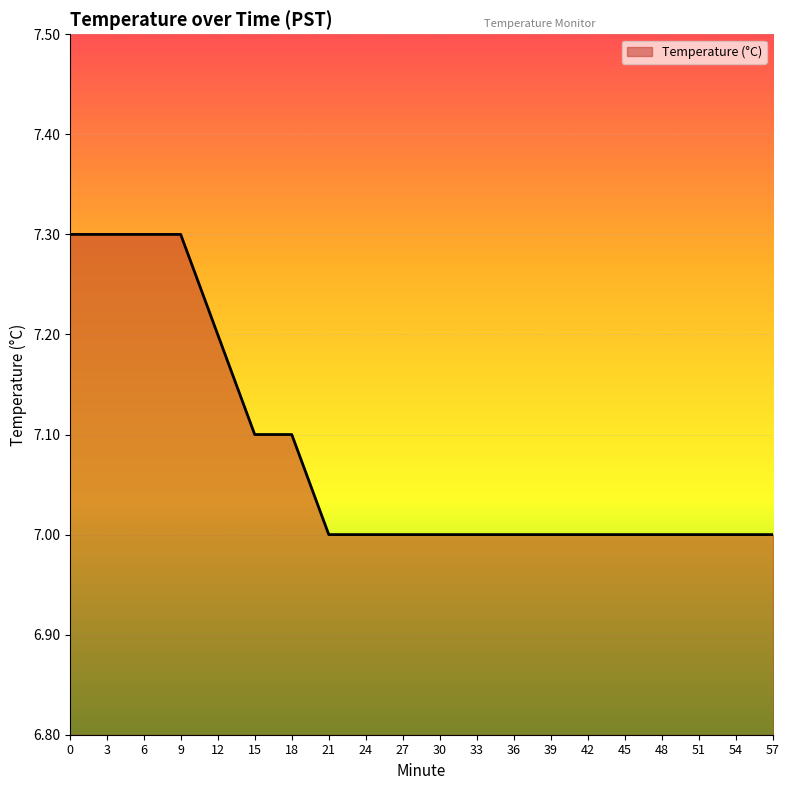

Reading left to right, what are all the values shown in this chart?

0=7.3	3=7.3	6=7.3	9=7.3	12=7.2	15=7.1	18=7.1	21=7.0	24=7.0	27=7.0	30=7.0	33=7.0	36=7.0	39=7.0	42=7.0	45=7.0	48=7.0	51=7.0	54=7.0	57=7.0